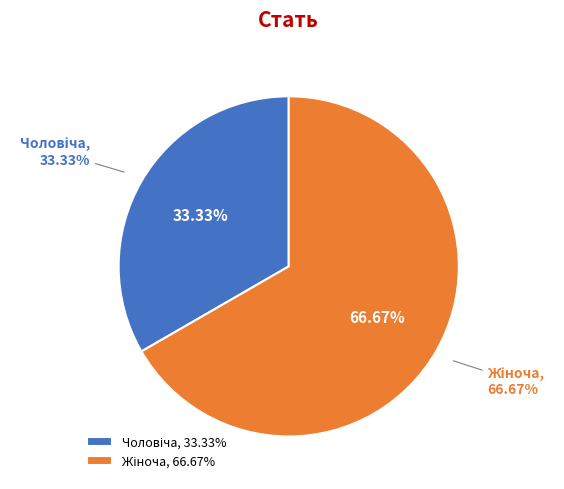

Is it true that Чоловіча is 26% of the pie?

False